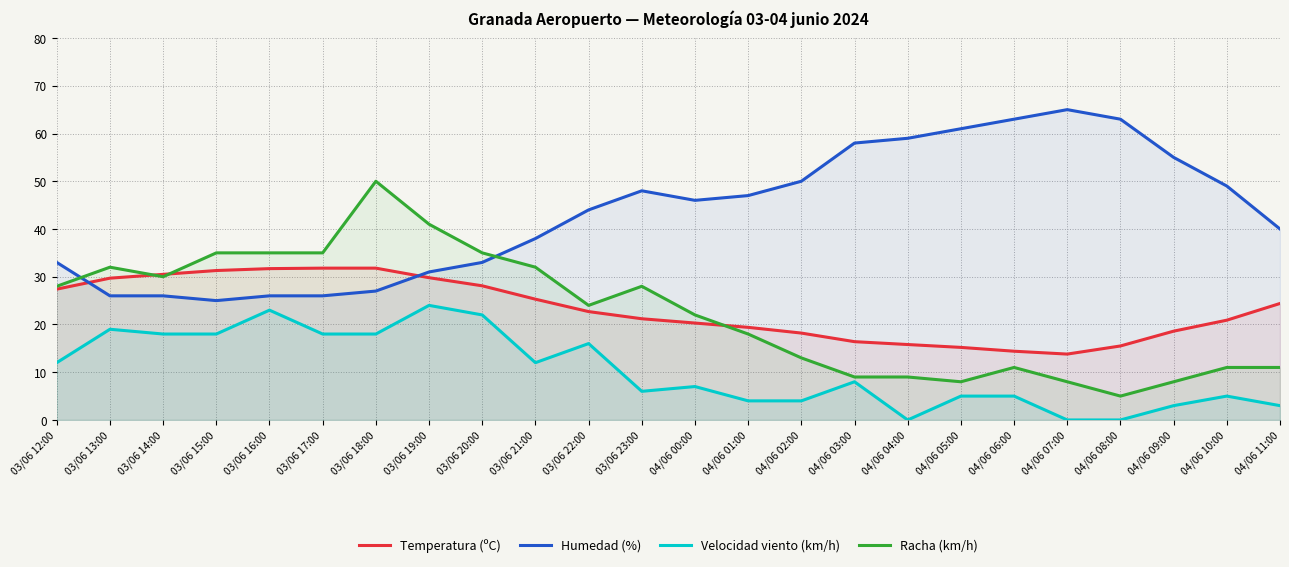

What is the label of the 9th point from the right?

04/06 03:00